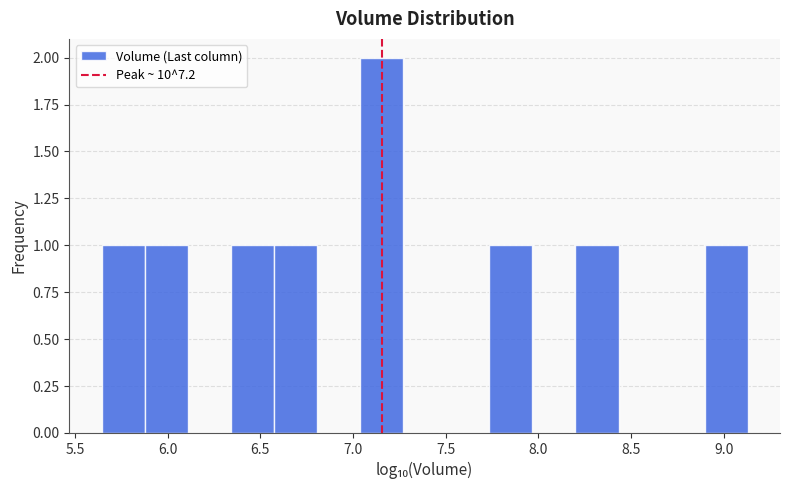

Reading left to right, transcribe this chart: for each bar, give the range it covers on the x-axis and its height. Neither the bar edges nor the heights are printed on the chart, so give them approximately, as read against the axes.

5.65 to 5.90: 1
5.90 to 6.10: 1
6.10 to 6.35: 0
6.35 to 6.55: 1
6.55 to 6.80: 1
6.80 to 7.05: 0
7.05 to 7.25: 2
7.25 to 7.50: 0
7.50 to 7.75: 0
7.75 to 7.95: 1
7.95 to 8.20: 0
8.20 to 8.45: 1
8.45 to 8.65: 0
8.65 to 8.90: 0
8.90 to 9.15: 1